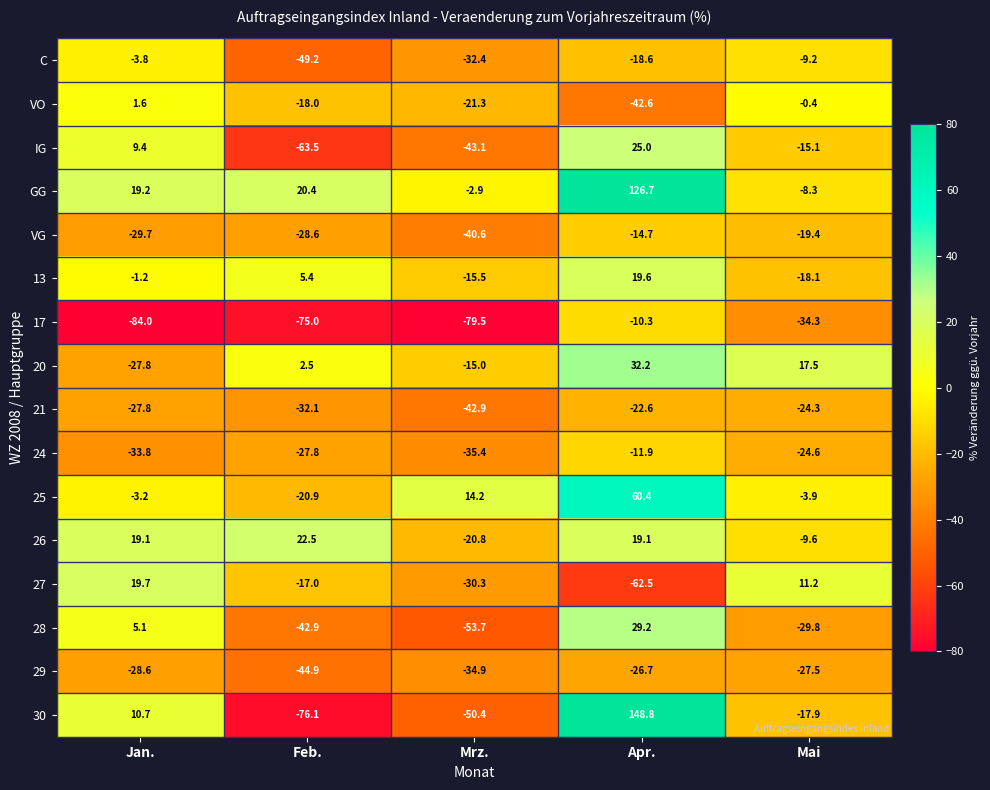

Where is C nearest to the value -26?

Mrz.